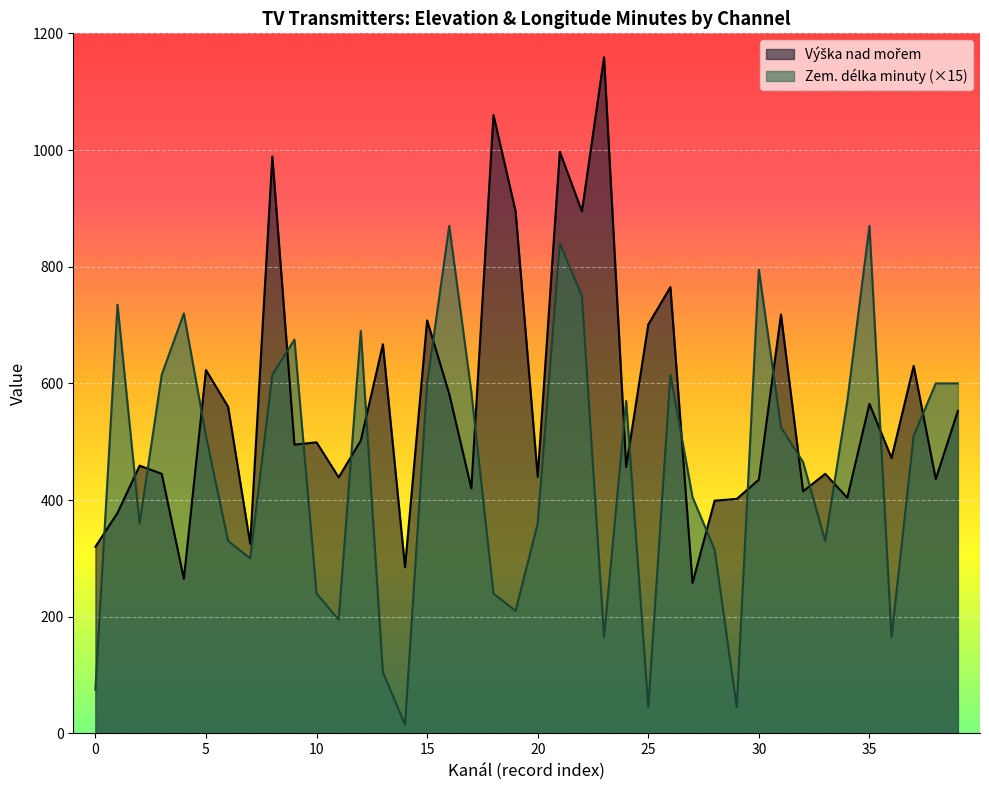

How many distinct data groups are displayed?

2